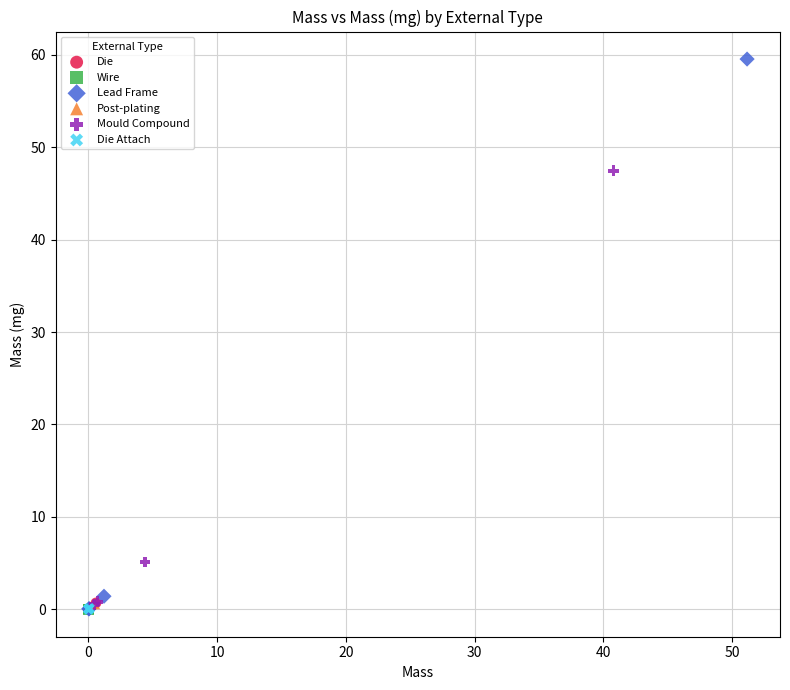

Which series contains the highest Y value?

Lead Frame